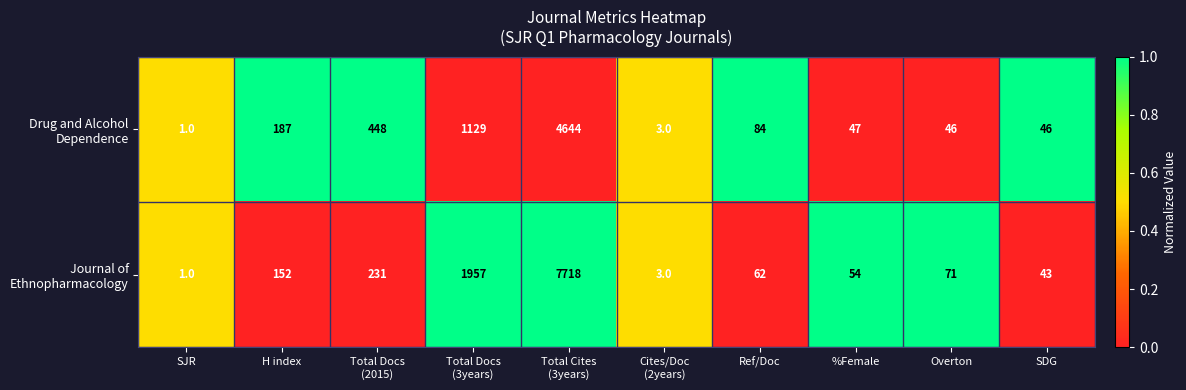

What is the spread (max minus min) of values at Total Cites
(3years)?

3074